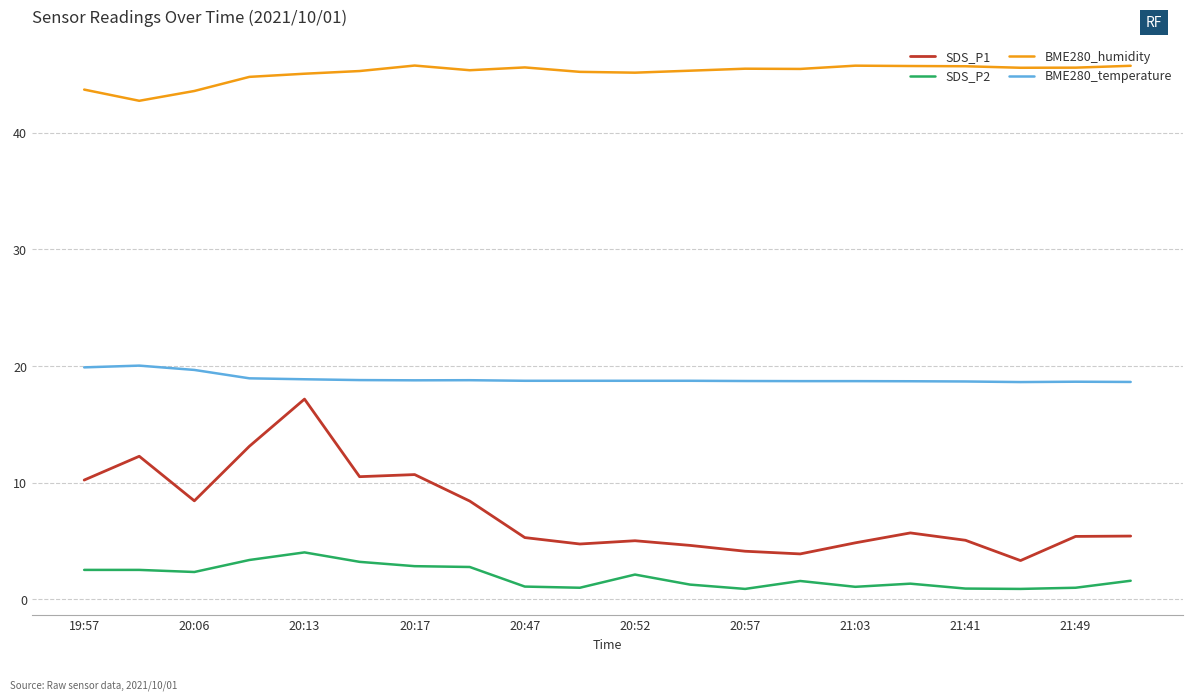

What is the minimum value for BME280_humidity?

42.7